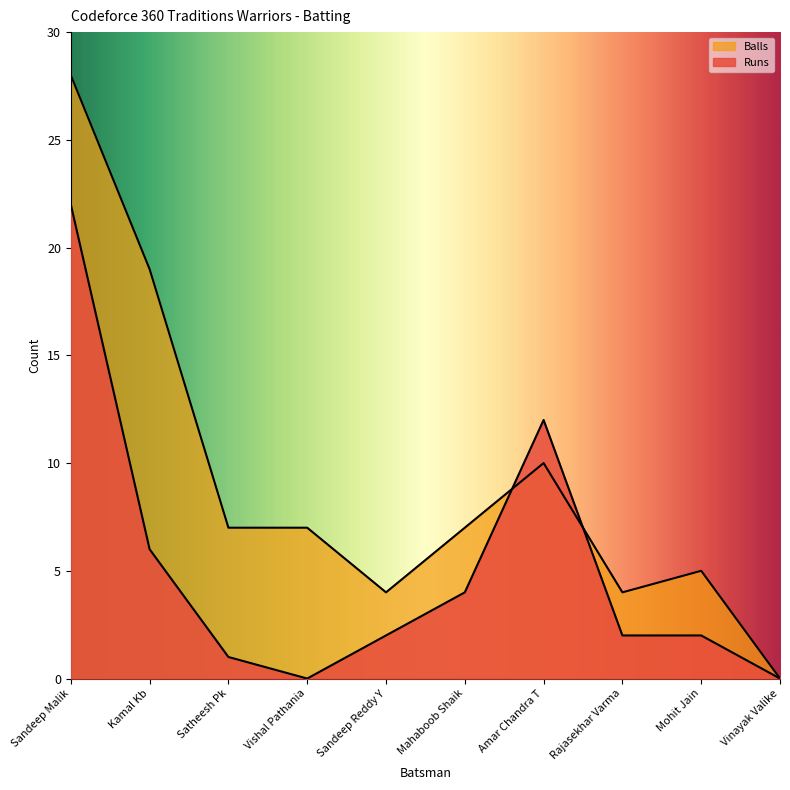

What position from the left is Satheesh Pk?

3